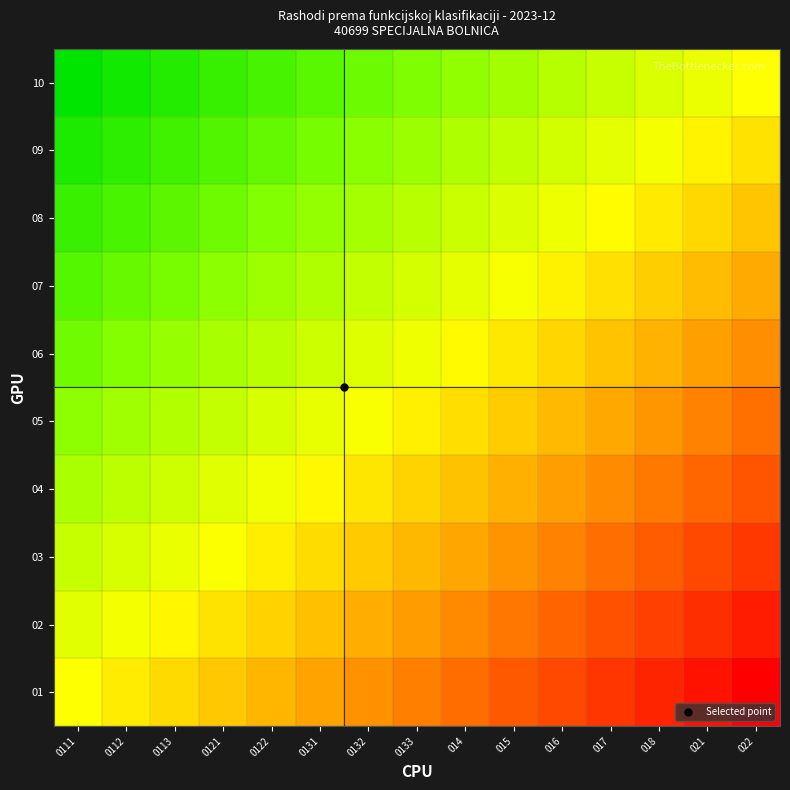

Reading left to right, extract all data points from this chart.

01: 0111=0.0	0112=-0.1	0113=-0.1	0121=-0.2	0122=-0.3	0131=-0.4	0132=-0.4	0133=-0.5	014=-0.6	015=-0.6	016=-0.7	017=-0.8	018=-0.9	021=-0.9	022=-1.0
02: 0111=0.1	0112=0.0	0113=-0.0	0121=-0.1	0122=-0.2	0131=-0.2	0132=-0.3	0133=-0.4	014=-0.5	015=-0.5	016=-0.6	017=-0.7	018=-0.7	021=-0.8	022=-0.9
03: 0111=0.2	0112=0.2	0113=0.1	0121=0.0	0122=-0.1	0131=-0.1	0132=-0.2	0133=-0.3	014=-0.3	015=-0.4	016=-0.5	017=-0.6	018=-0.6	021=-0.7	022=-0.8
04: 0111=0.3	0112=0.3	0113=0.2	0121=0.1	0122=0.0	0131=-0.0	0132=-0.1	0133=-0.2	014=-0.2	015=-0.3	016=-0.4	017=-0.5	018=-0.5	021=-0.6	022=-0.7
05: 0111=0.4	0112=0.4	0113=0.3	0121=0.2	0122=0.2	0131=0.1	0132=0.0	0133=-0.1	014=-0.1	015=-0.2	016=-0.3	017=-0.3	018=-0.4	021=-0.5	022=-0.6
06: 0111=0.6	0112=0.5	0113=0.4	0121=0.3	0122=0.3	0131=0.2	0132=0.1	0133=0.1	014=-0.0	015=-0.1	016=-0.2	017=-0.2	018=-0.3	021=-0.4	022=-0.4
07: 0111=0.7	0112=0.6	0113=0.5	0121=0.5	0122=0.4	0131=0.3	0132=0.2	0133=0.2	014=0.1	015=0.0	016=-0.0	017=-0.1	018=-0.2	021=-0.3	022=-0.3
08: 0111=0.8	0112=0.7	0113=0.6	0121=0.6	0122=0.5	0131=0.4	0132=0.3	0133=0.3	014=0.2	015=0.1	016=0.1	017=-0.0	018=-0.1	021=-0.2	022=-0.2
09: 0111=0.9	0112=0.8	0113=0.7	0121=0.7	0122=0.6	0131=0.5	0132=0.5	0133=0.4	014=0.3	015=0.2	016=0.2	017=0.1	018=0.0	021=-0.0	022=-0.1
10: 0111=1.0	0112=0.9	0113=0.9	0121=0.8	0122=0.7	0131=0.6	0132=0.6	0133=0.5	014=0.4	015=0.4	016=0.3	017=0.2	018=0.1	021=0.1	022=0.0